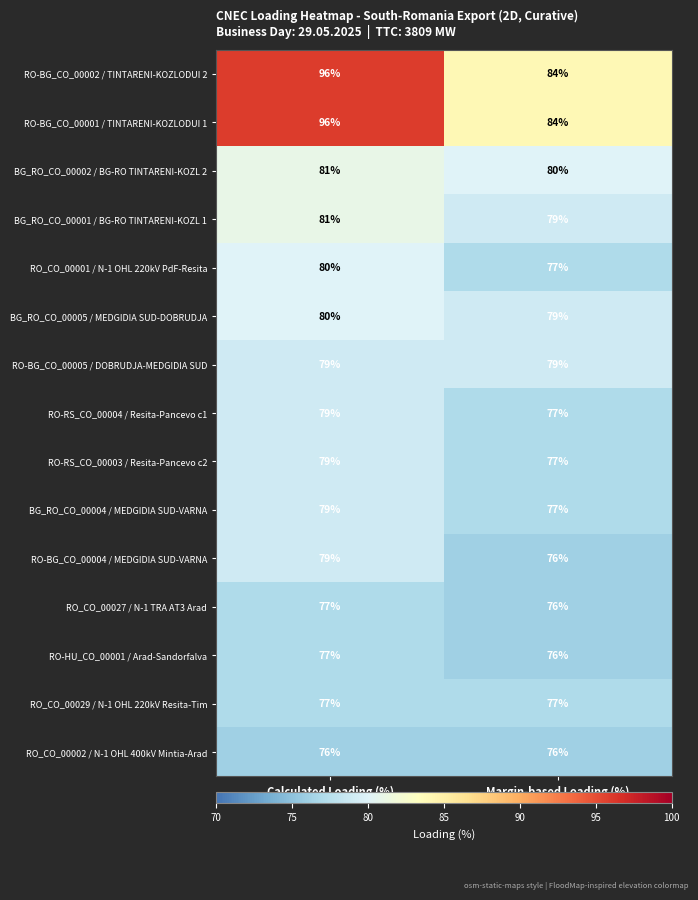

What is the total value across all series at Calculated Loading (%)?

1216